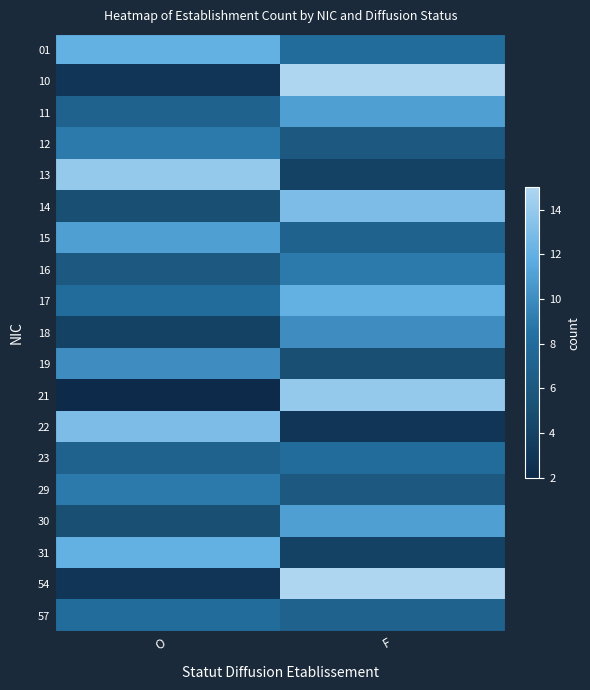

Is the value of 31 at O greater than the value of 17 at F?

No